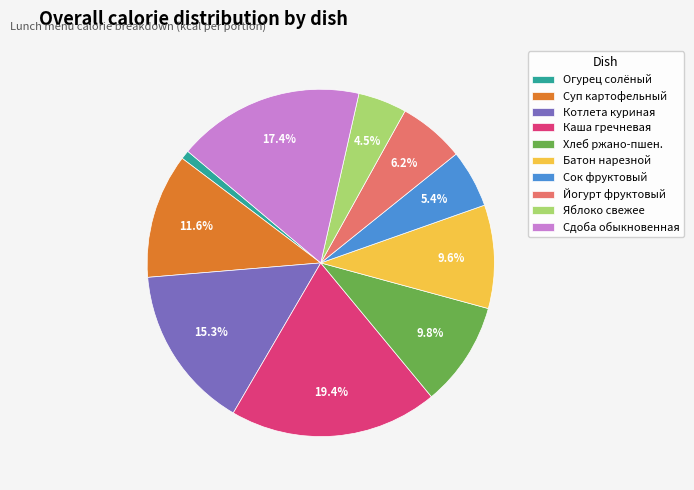

Is it true that Йогурт фруктовый is 1% of the pie?

False